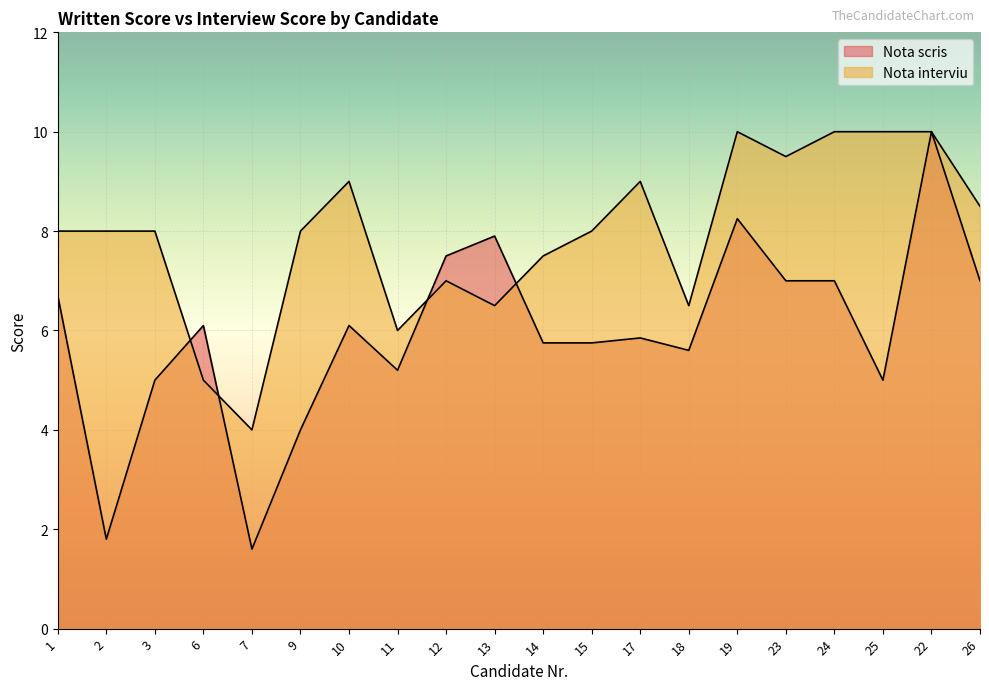

What position from the left is 24?

17